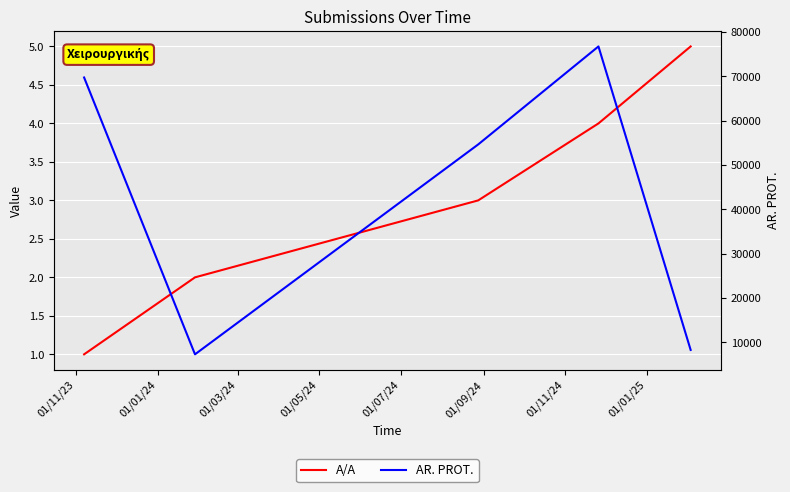

How many lines are shown in the chart?

2